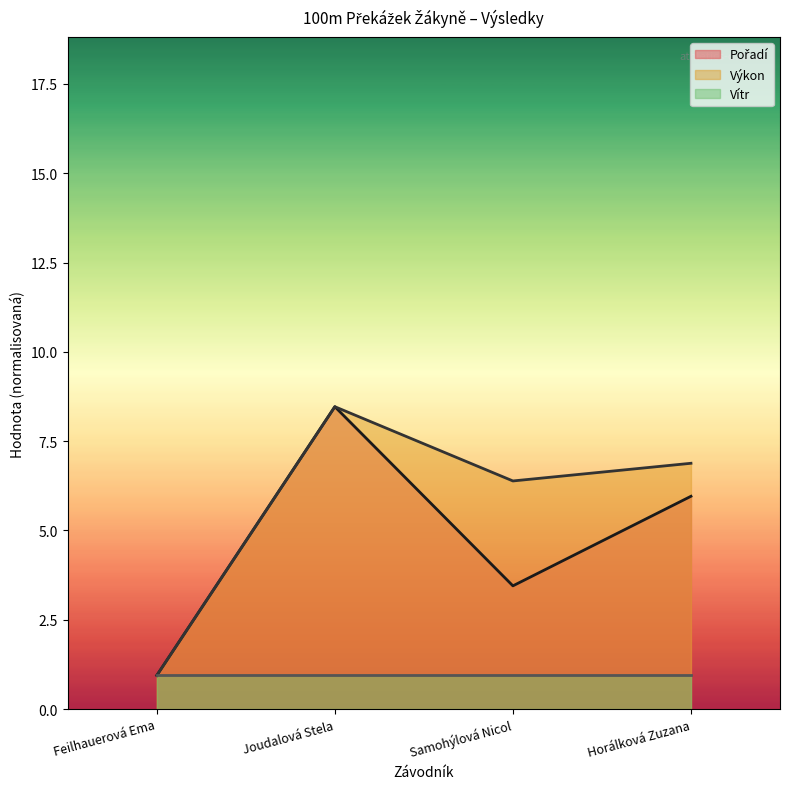

How many data points in Výkon are above 6?

3